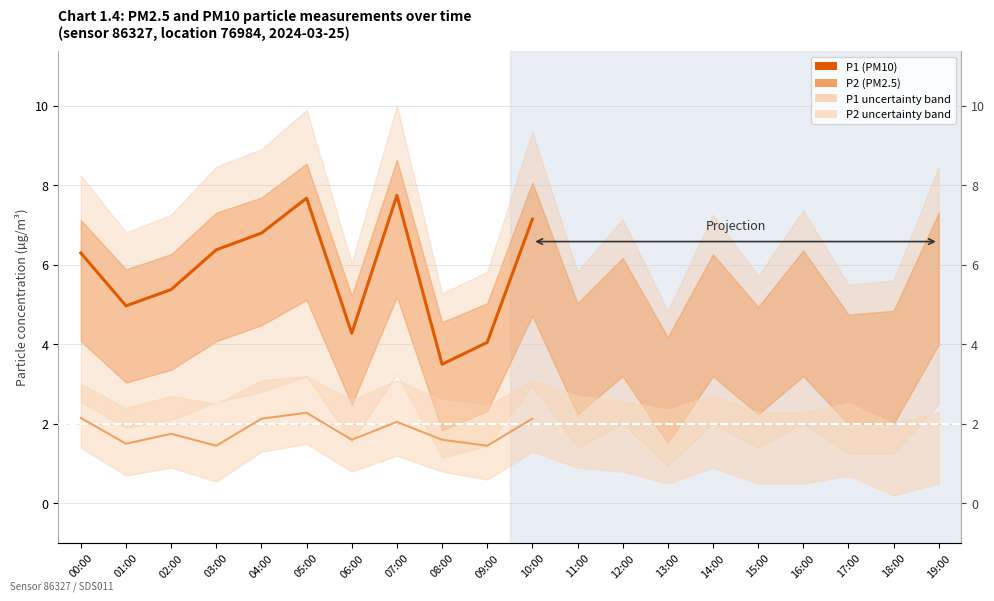

True or false: P1 (PM10) and P2 (PM2.5) cross at least once.

False